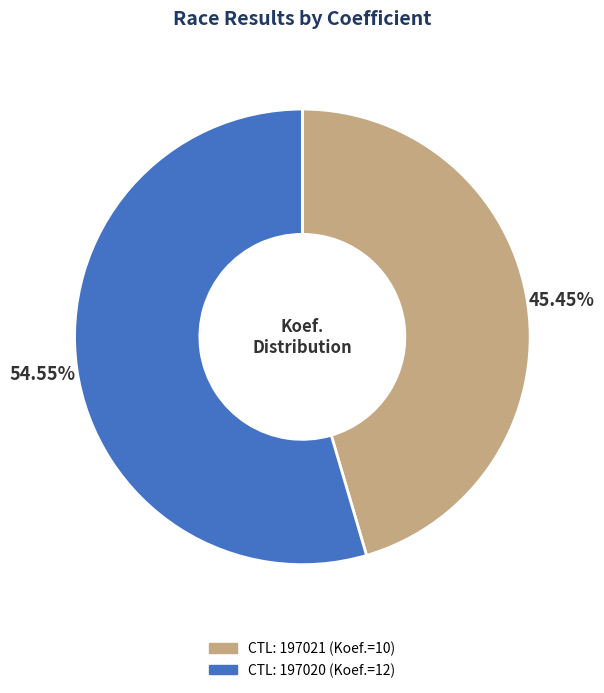

Does any single category account for the majority?

Yes